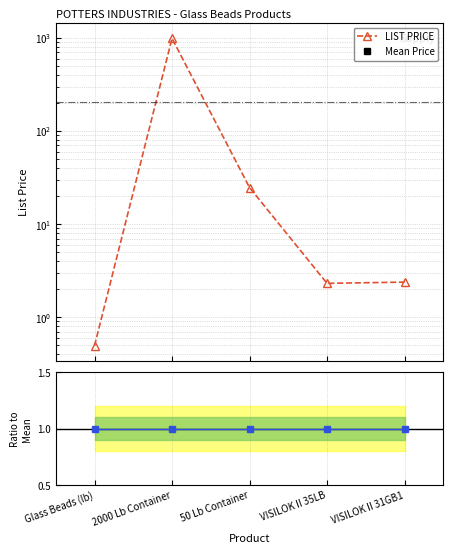

Where is the first local maximum for LIST PRICE?

2000 Lb Container